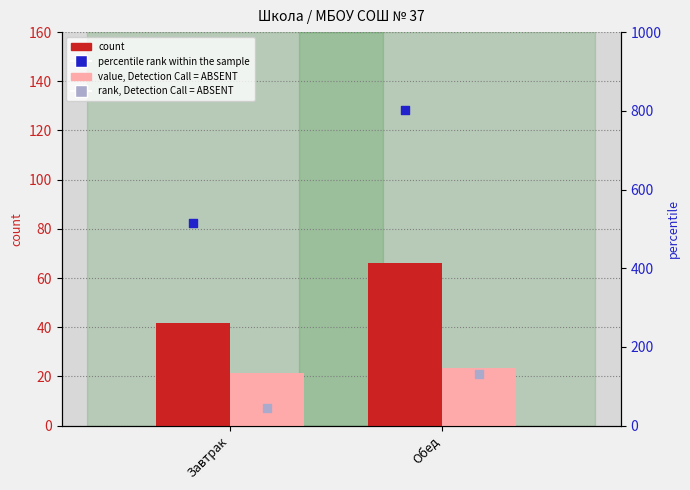

What is the total value across all series at Завтрак?

621.7